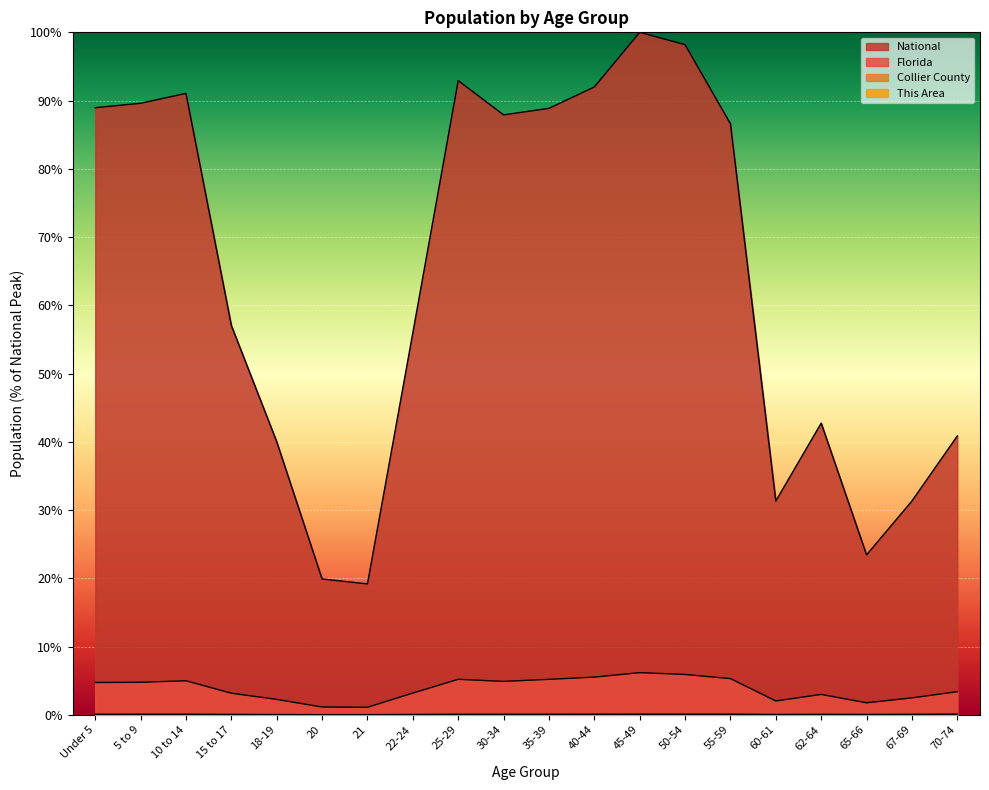

True or false: National and Florida cross at least once.

False